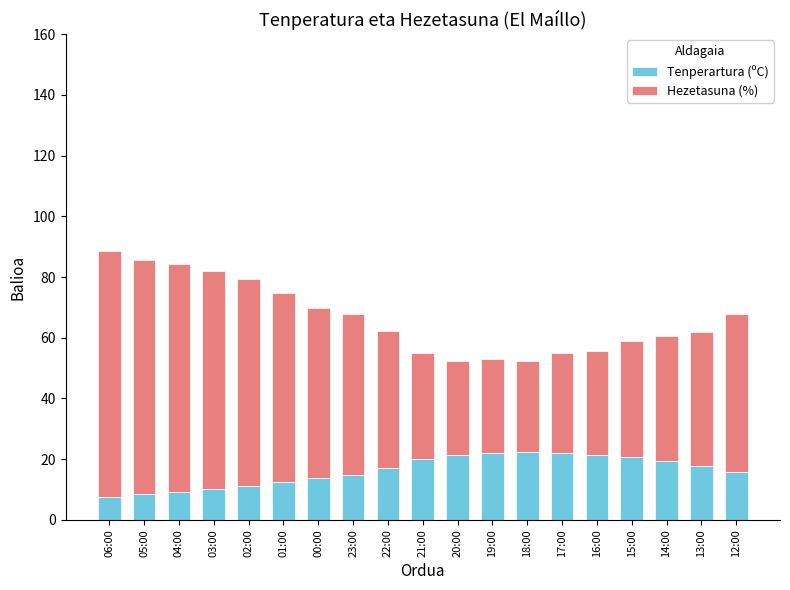

The Tenperartura (ºC) series shows 13.8 at 00:00. True or false?

True